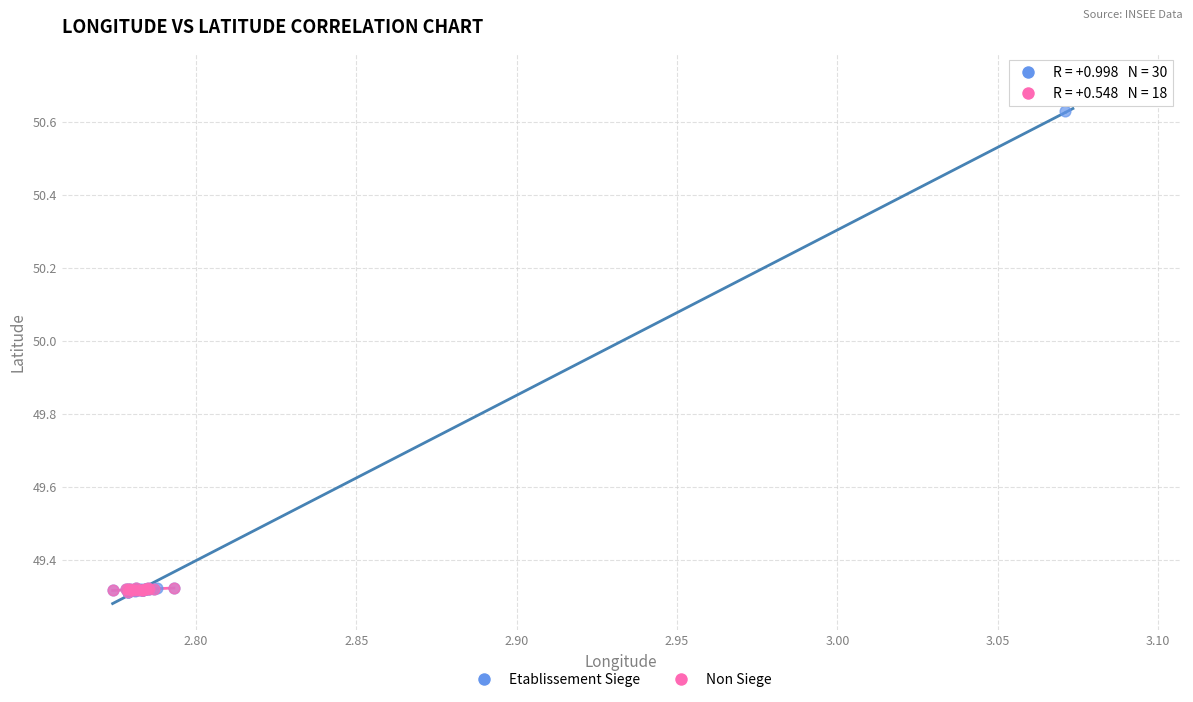

Which series has the widest spread of Y values?

Etablissement Siege